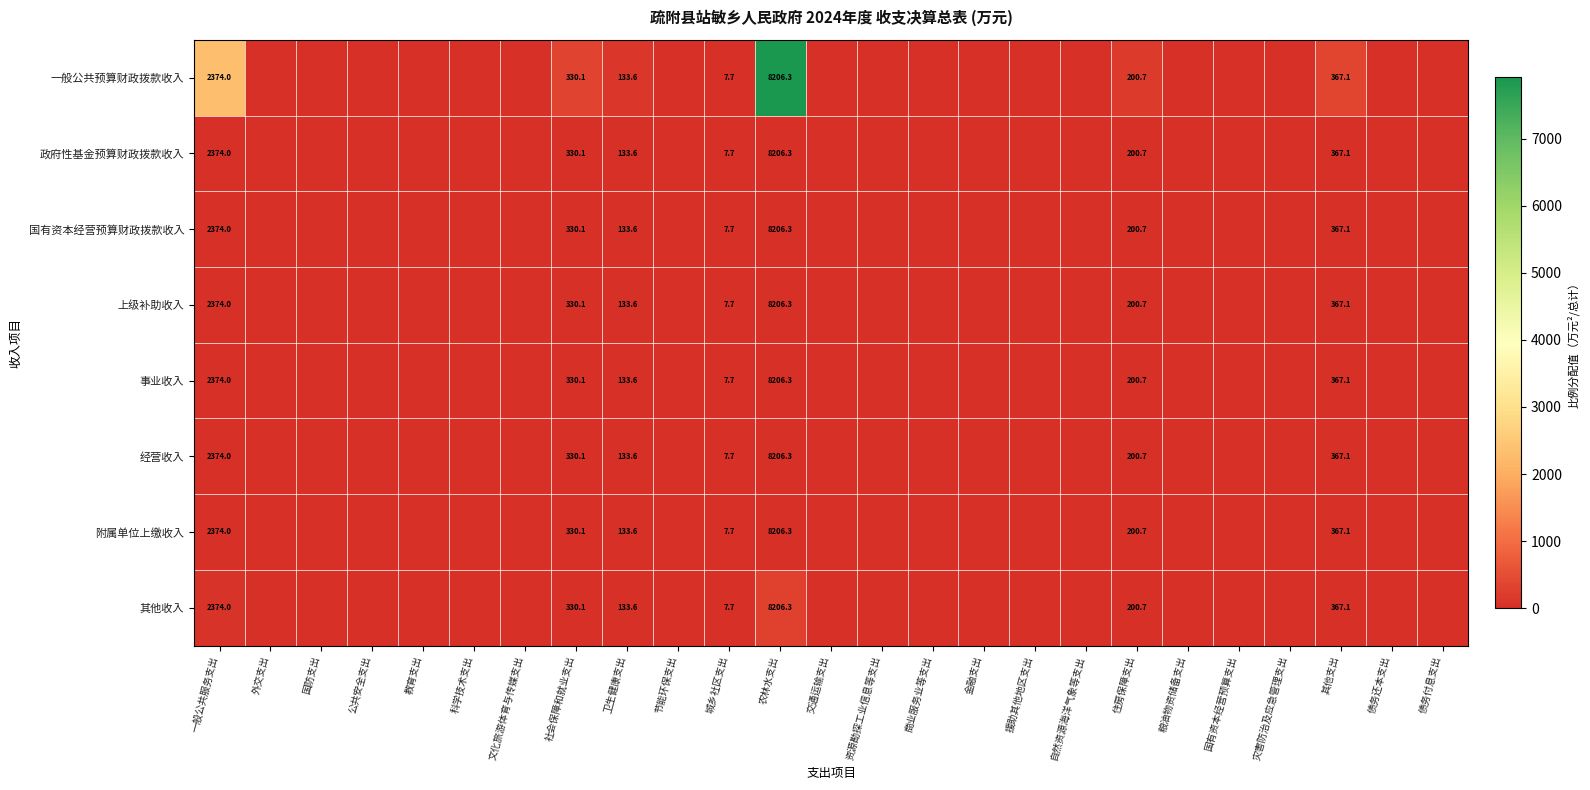

The 上级补助收入 series shows 133.6 at 卫生健康支出. True or false?

True